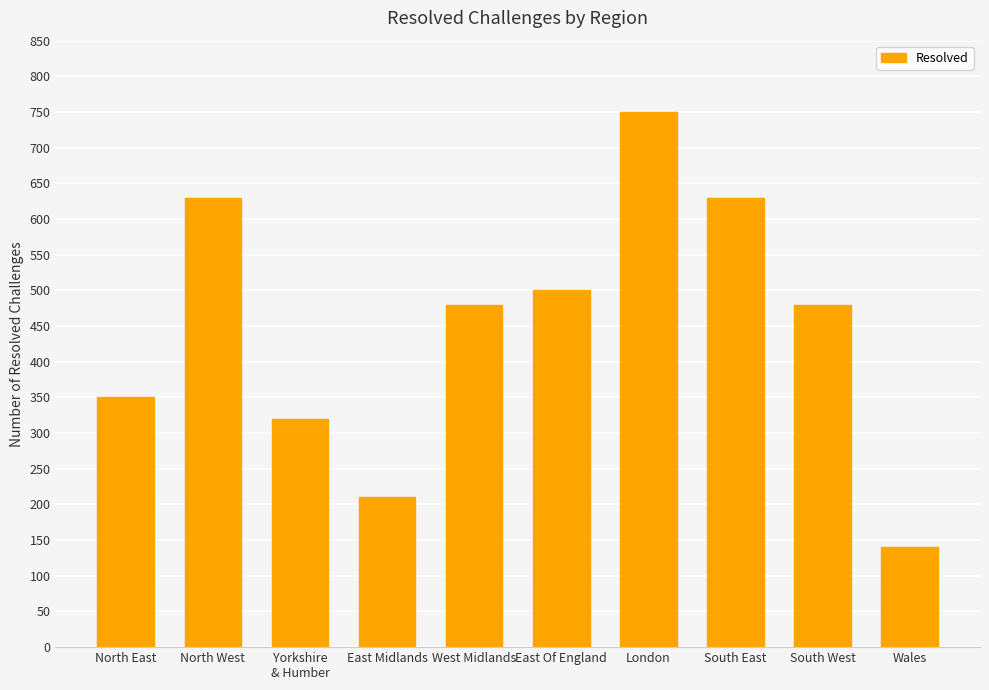

What is the greatest value displayed?

750